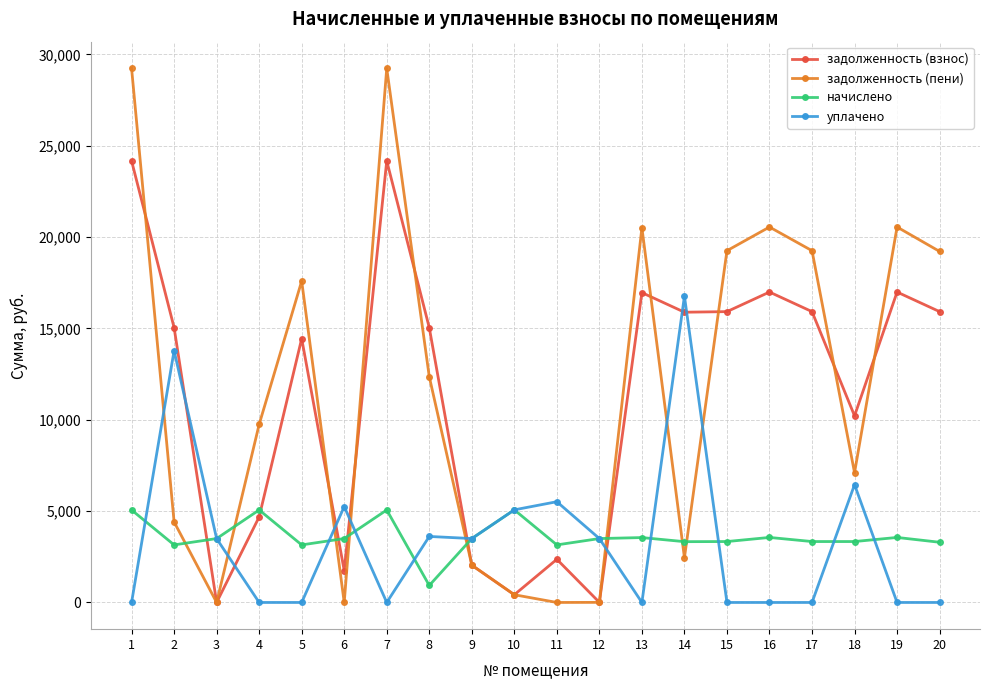

Rank the series at 6 from highest to lowest value.

уплачено, начислено, задолженность (взнос), задолженность (пени)